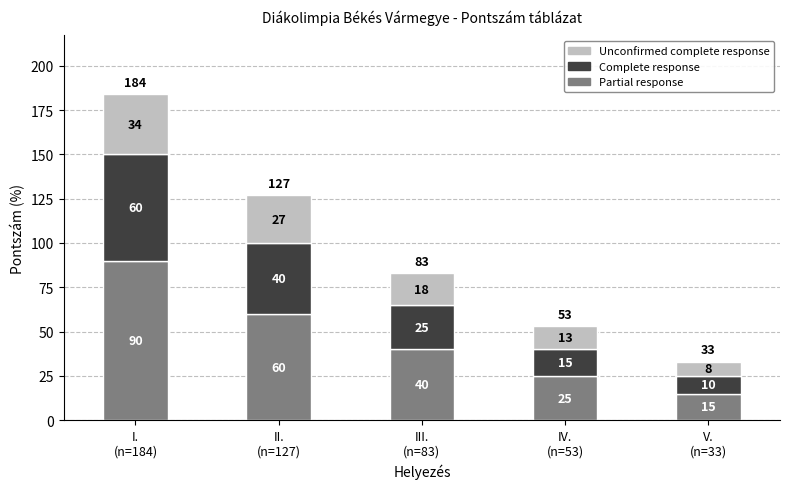

Reading left to right, what are the values for Partial response?

90	60	40	25	15